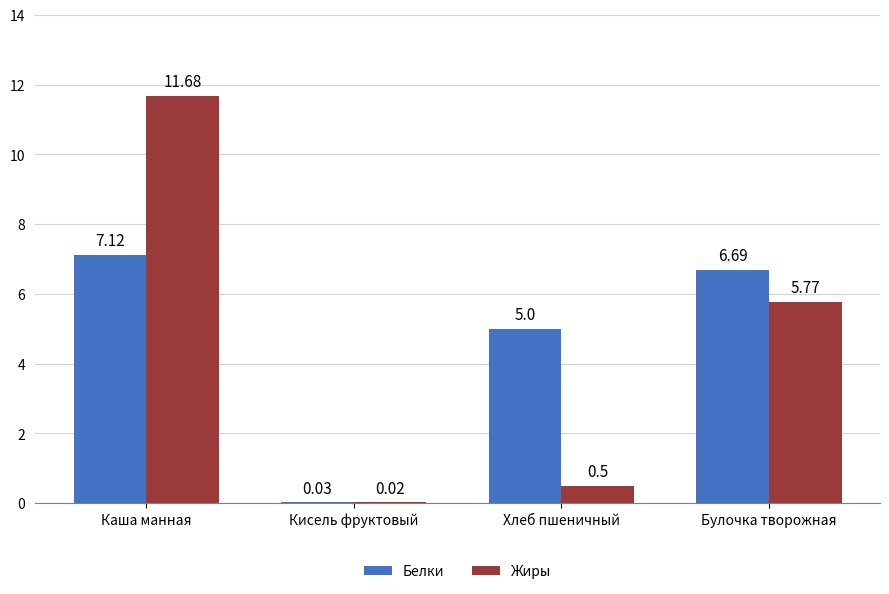

Between Кисель фруктовый and Хлеб пшеничный, which series saw the biggest shift?

Белки